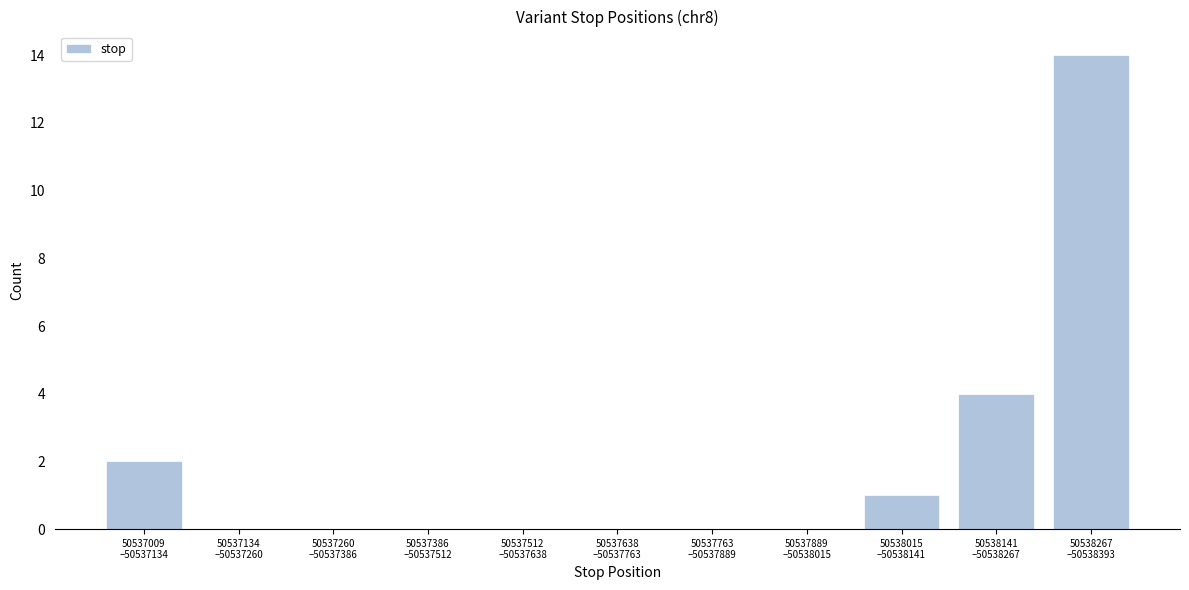

What is the sum of all values?

21